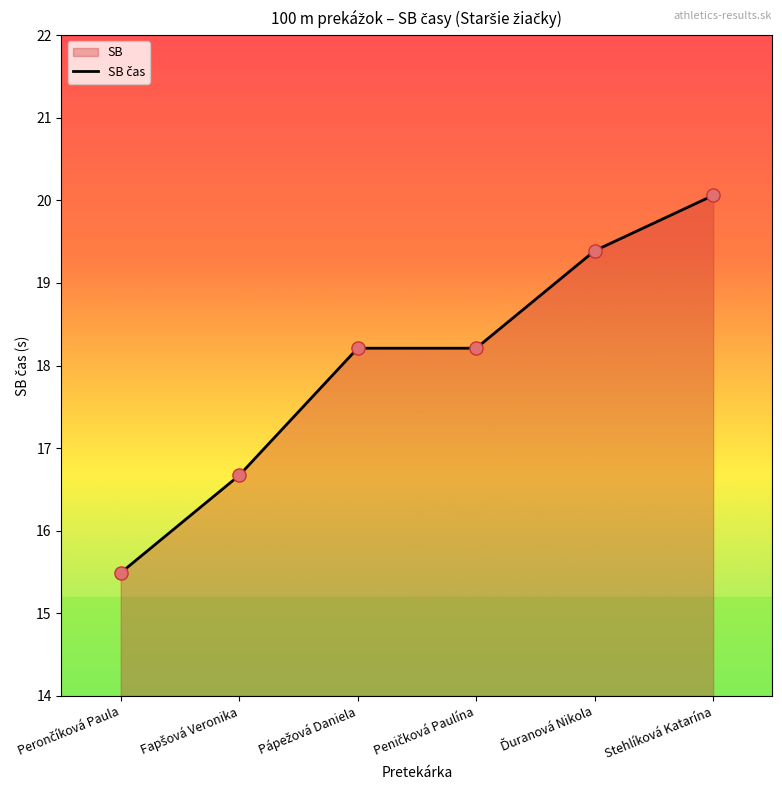

What is the ratio of the value at Fapšová Veronika to the value at Peničková Paulína?

0.9